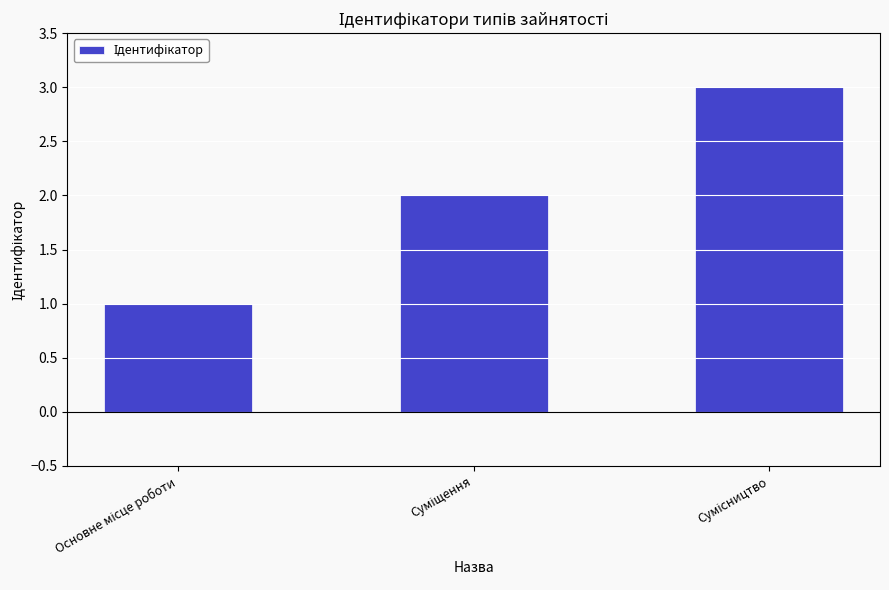

What is the maximum value shown in the chart?

3